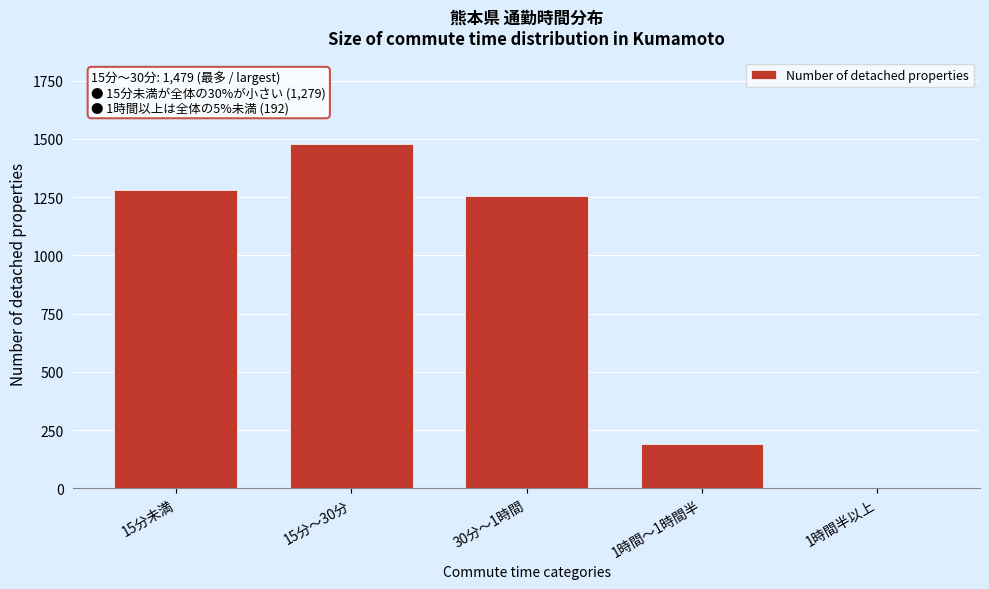

Reading right to left, what are all the values shown in this chart?

1時間半以上=2	1時間～1時間半=190	30分～1時間=1256	15分～30分=1479	15分未満=1279